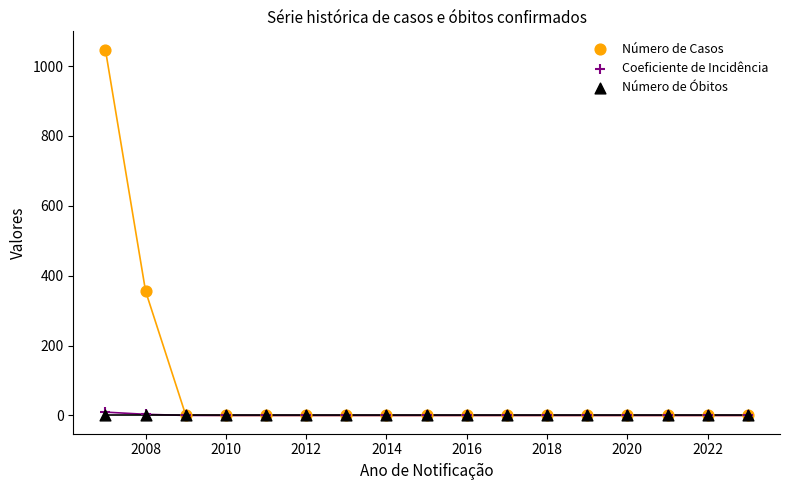

What are all the series names shown in the legend?

Número de Casos, Coeficiente de Incidência, Número de Óbitos